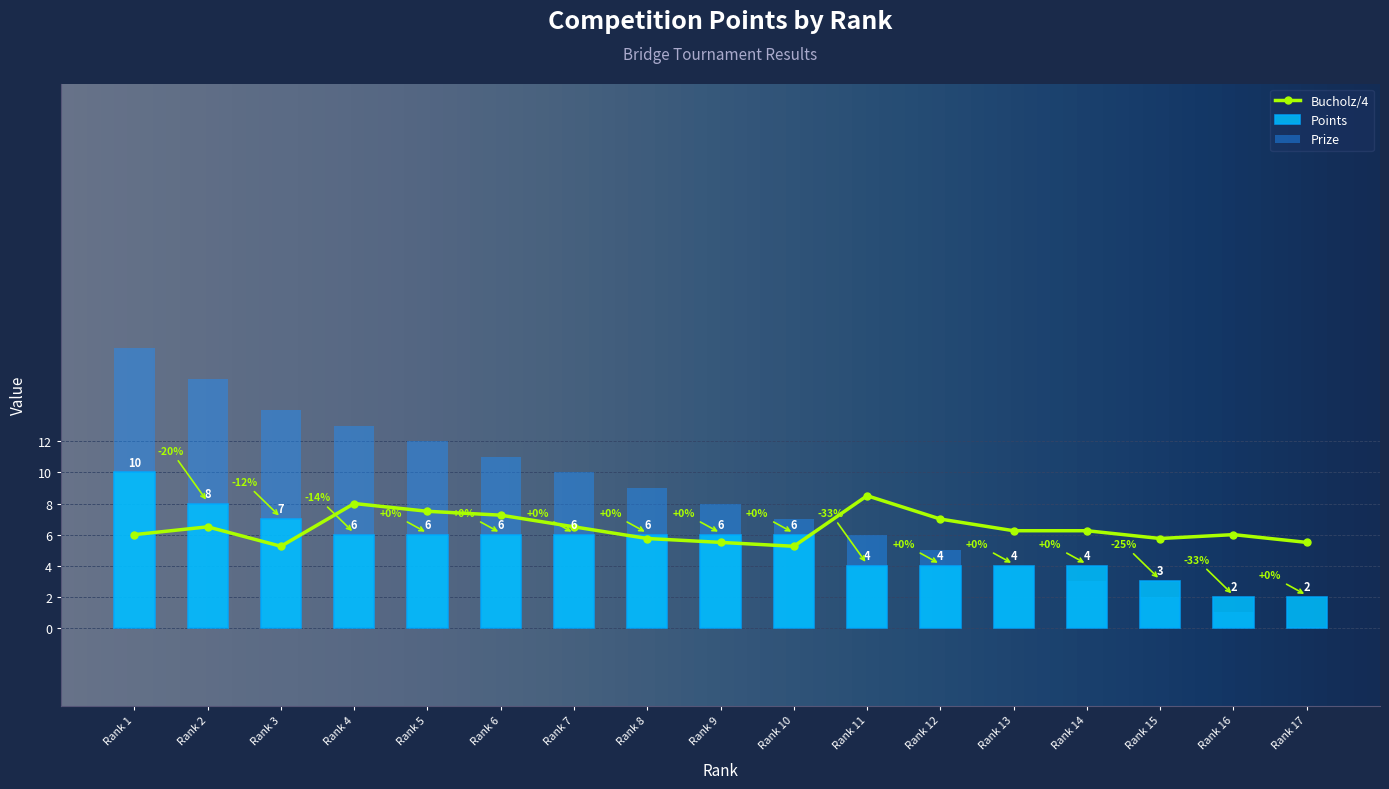

The value of Bucholz at Rank 11 is 12.5. True or false?

False